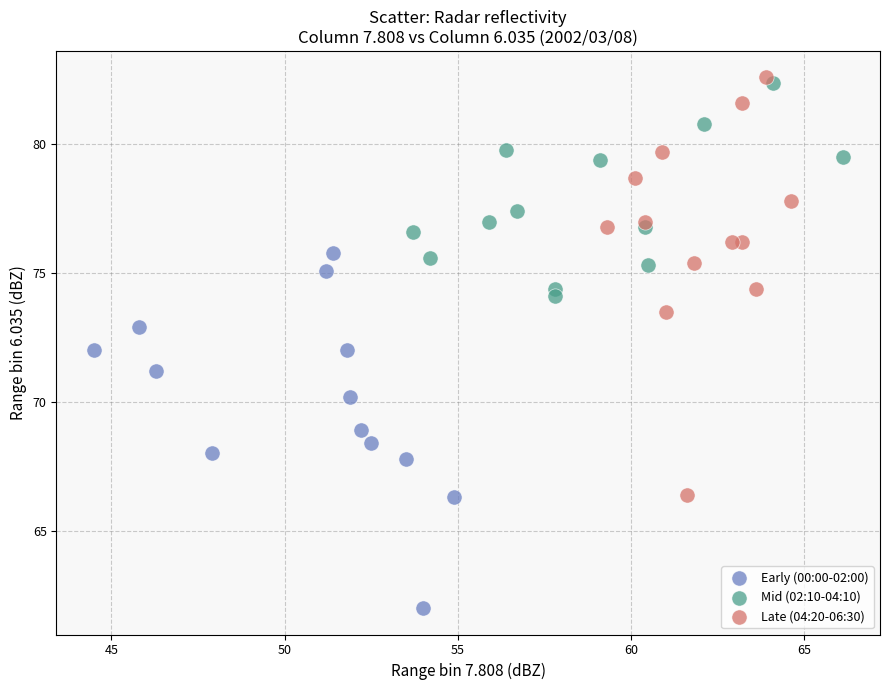

Which series reaches the maximum Y coordinate?

Late (04:20-06:30)